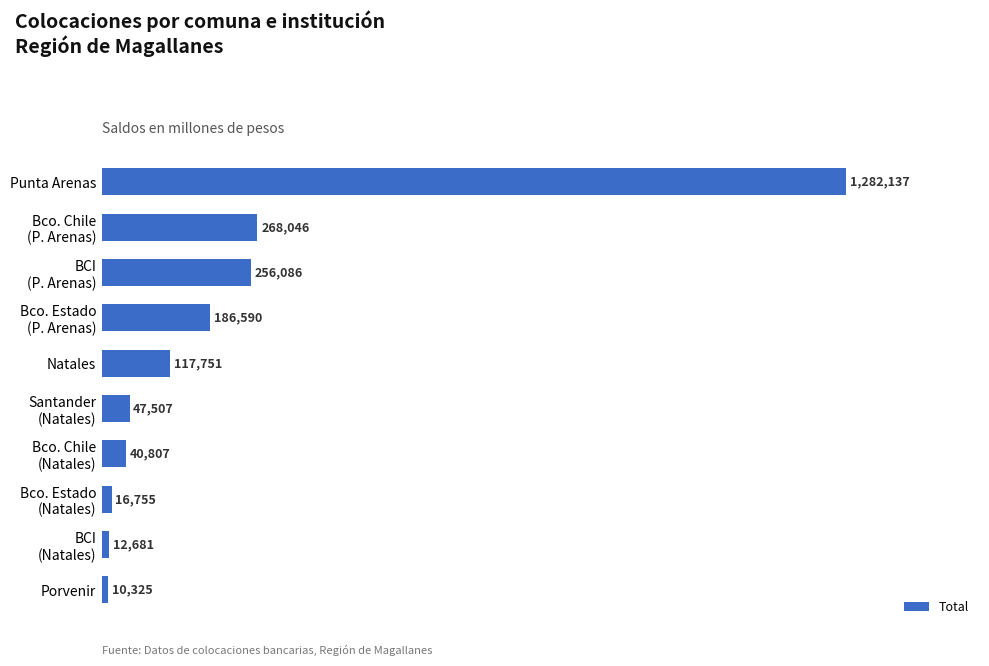

How many bars are there in total?

10